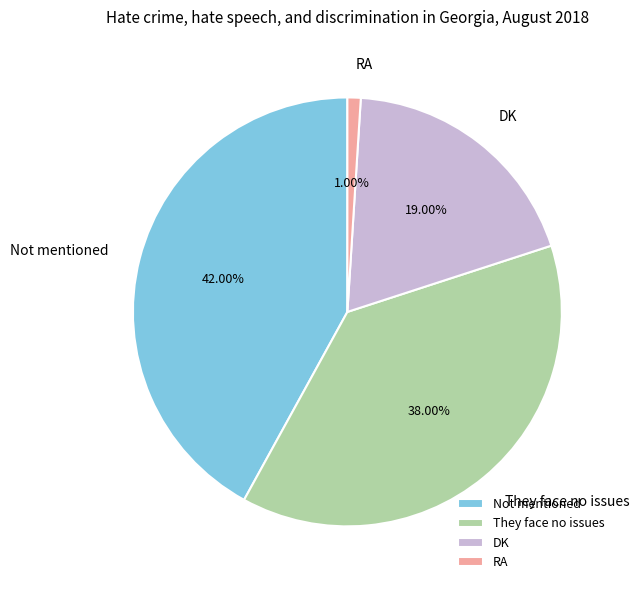

How many segments does this pie chart have?

4